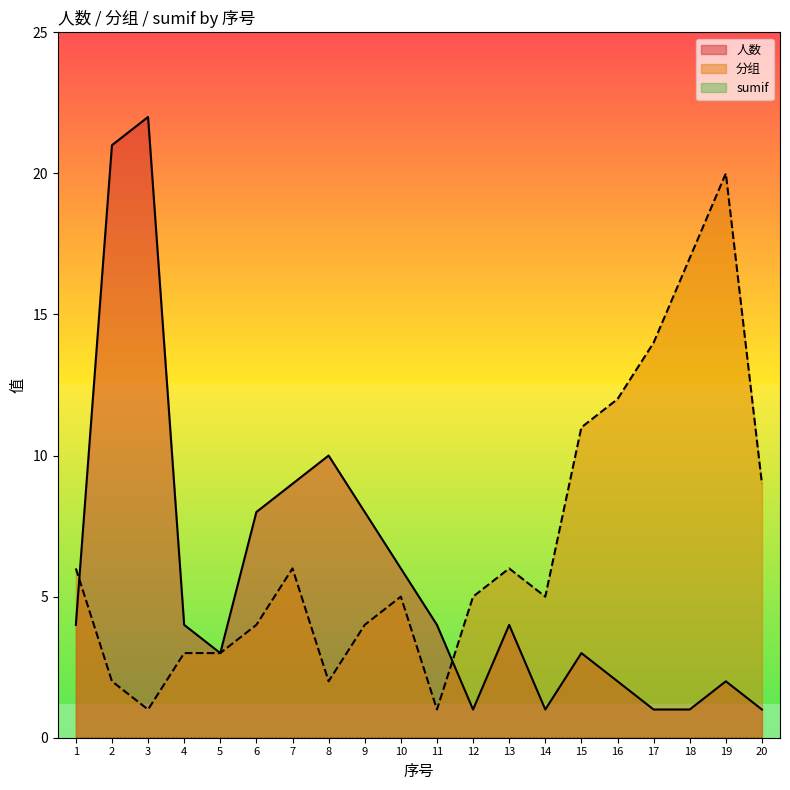

What is the value of the 人数 point at the 5th from the left?

3